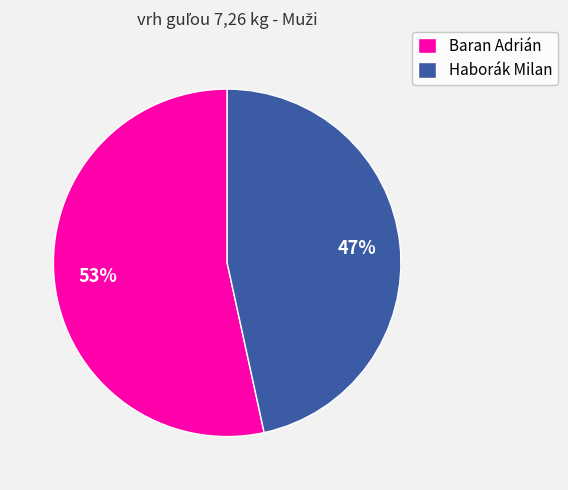

True or false: Baran Adrián accounts for 53% of the total.

True